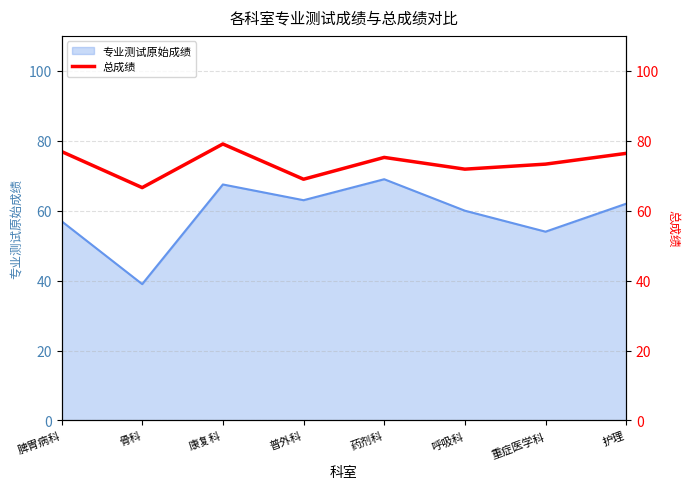

At which label does 专业测试原始成绩 reach its minimum?

骨科